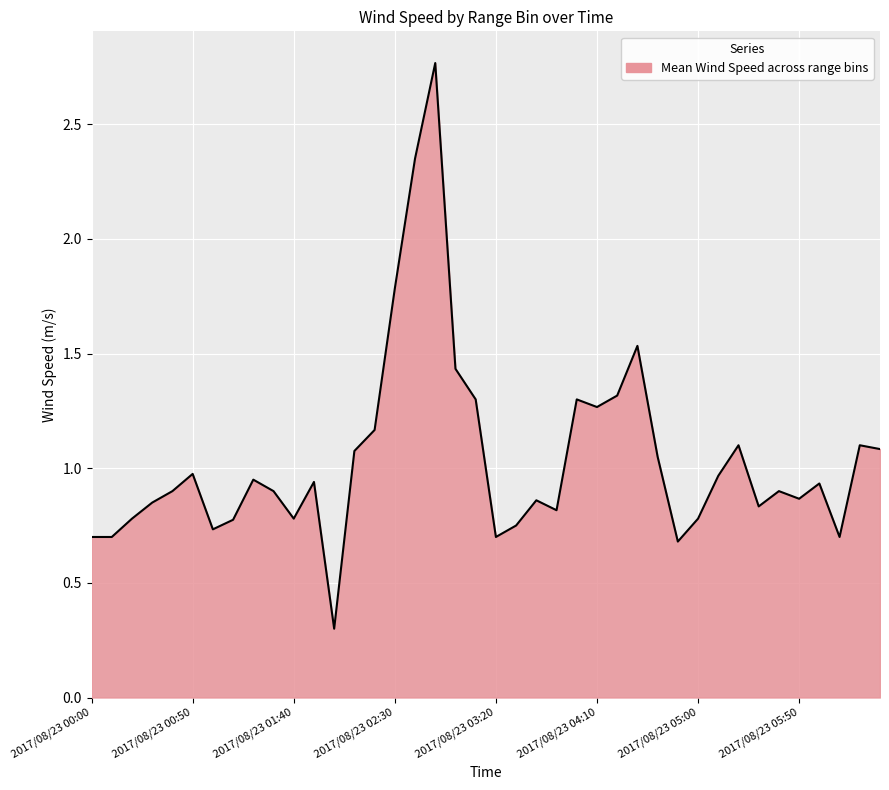

What is the difference between the maximum and minimum values?

2.5